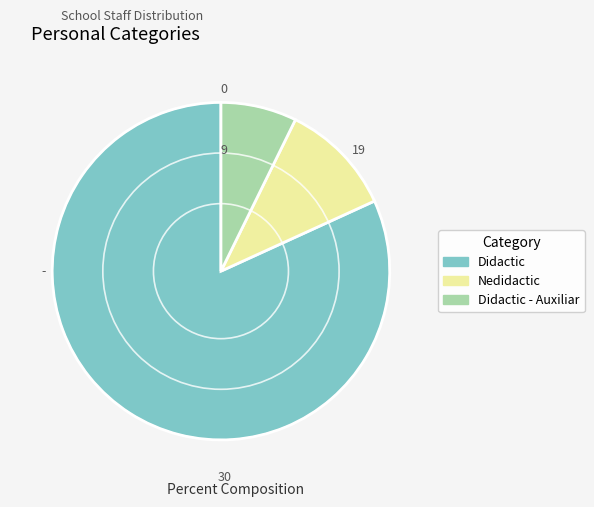

Does any single category account for the majority?

Yes